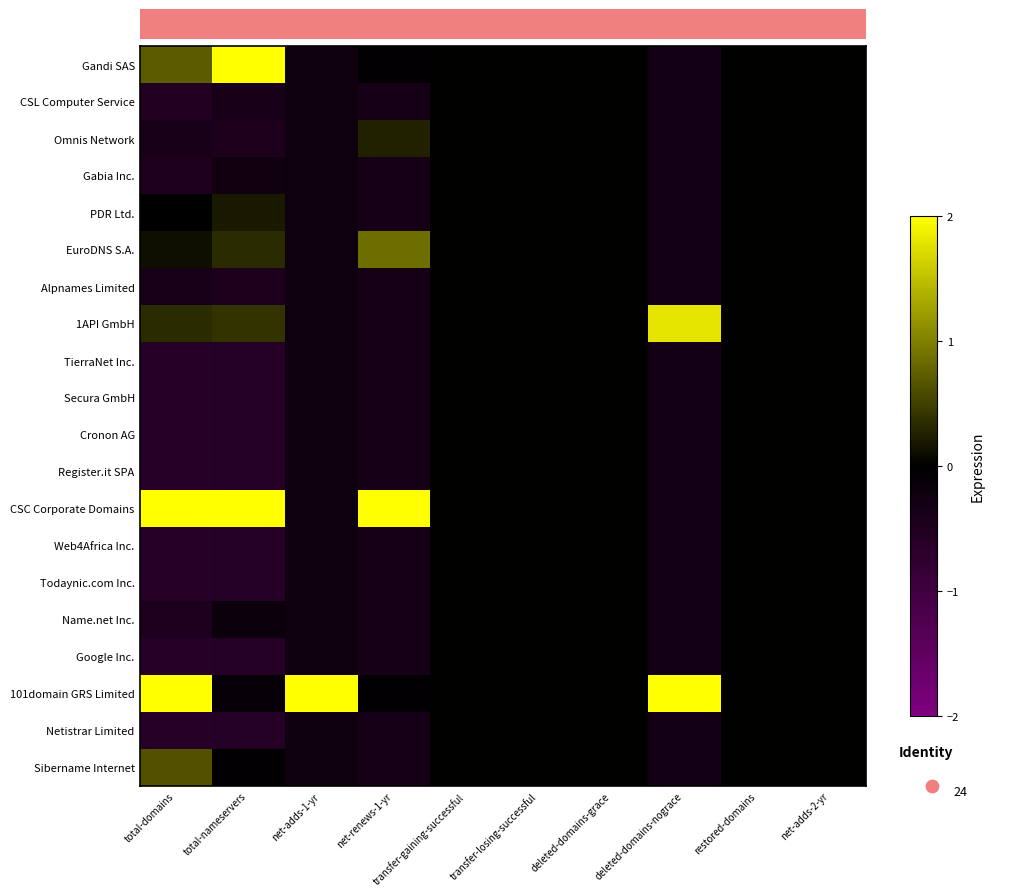

Which has a higher value, net-adds-1-yr or transfer-gaining-successful?

transfer-gaining-successful